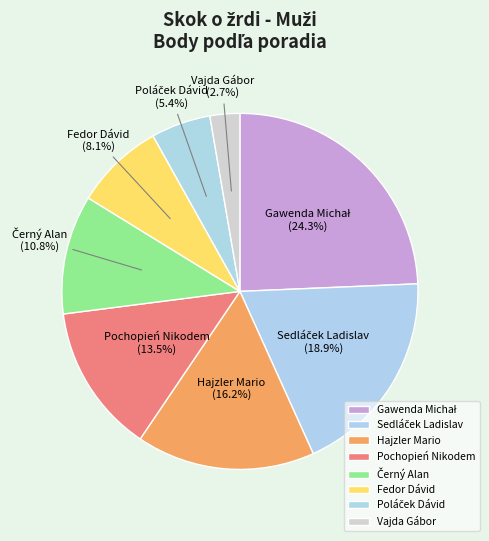

To the nearest percent, what portion does Vajda Gábor represent?

3%